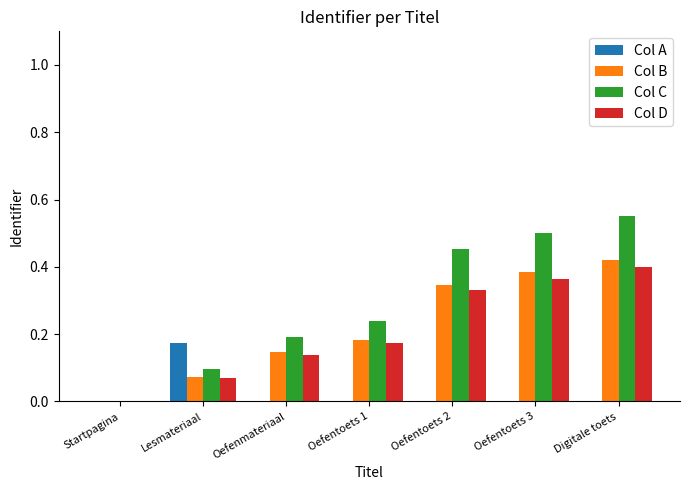

At which category does the chart reach its peak across all series?

Digitale toets